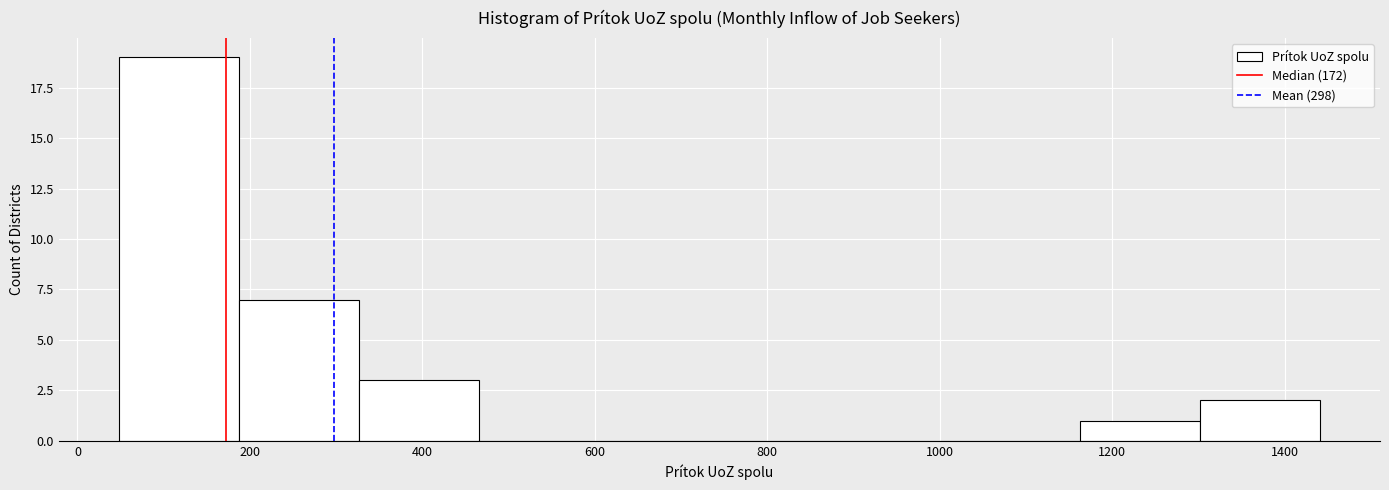

How tall is the bar that spans 1160 to 1300 on the x-axis? Neither the bar edges nor the heights are printed on the chart, so give them approximately, as read against the axes.

1